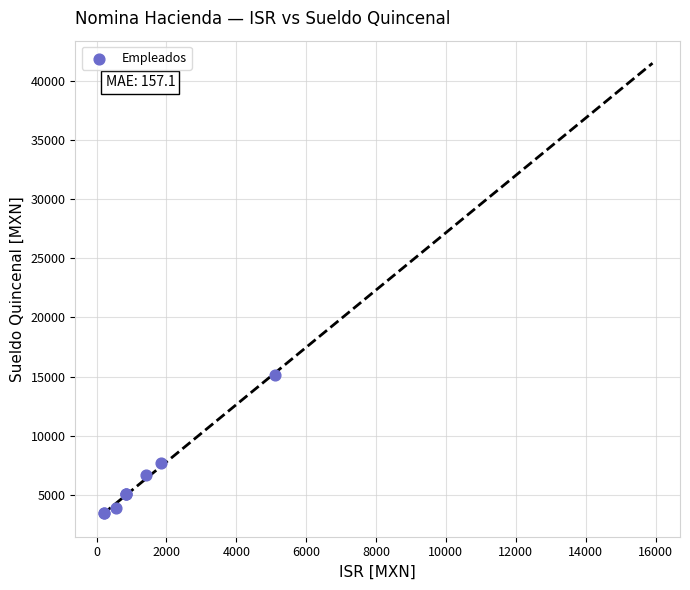

What Y value in the scatter plot is closest to 9297?

7680.8